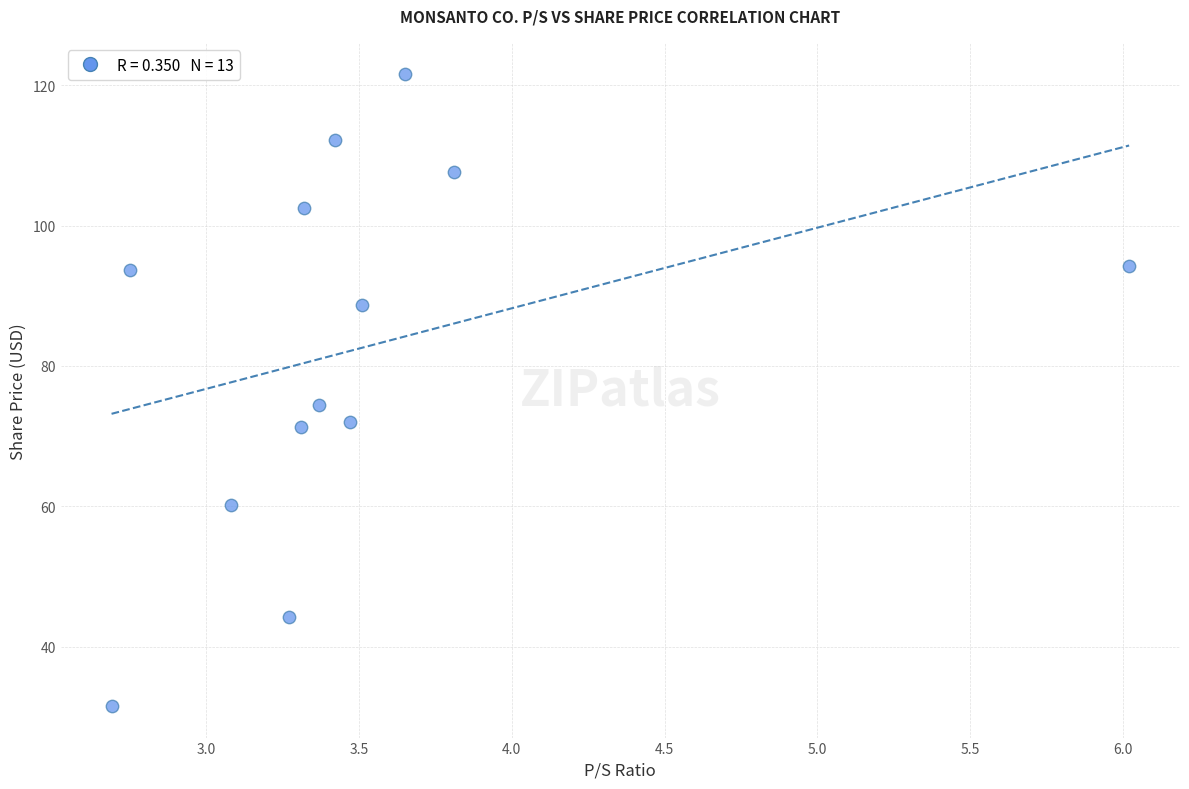

What Y value in the scatter plot is closest to 76?

74.4